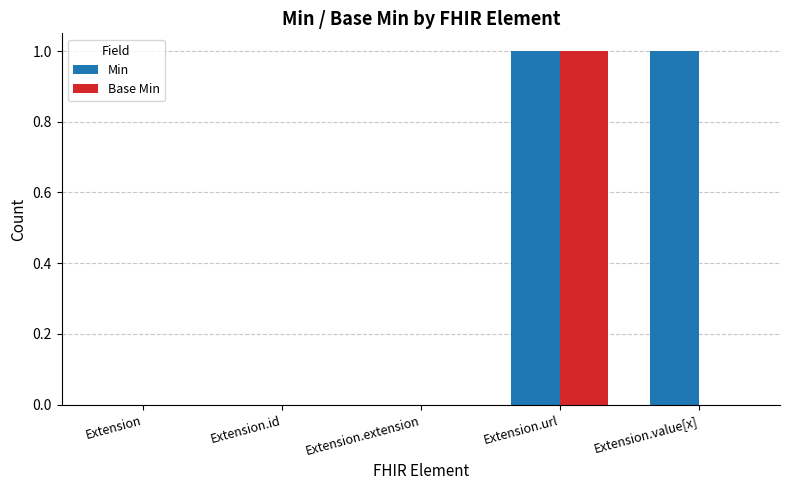

At which category is the sum across all series the highest?

Extension.url